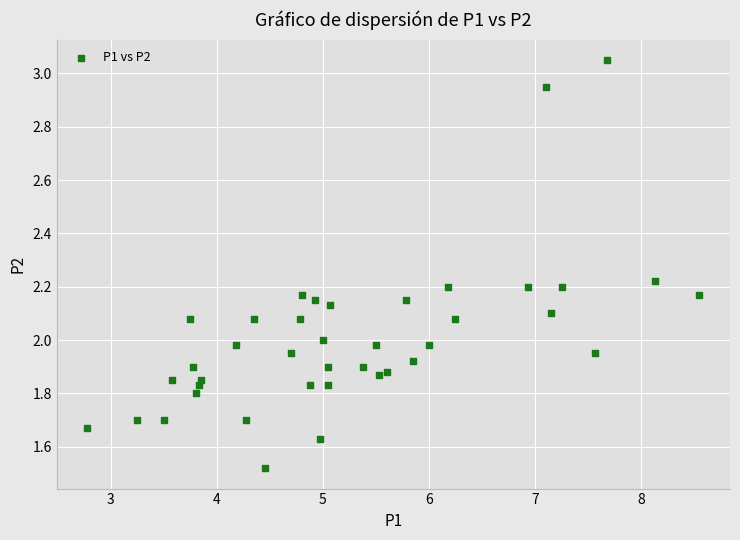

What is the range of X values (max minus min)?

5.8